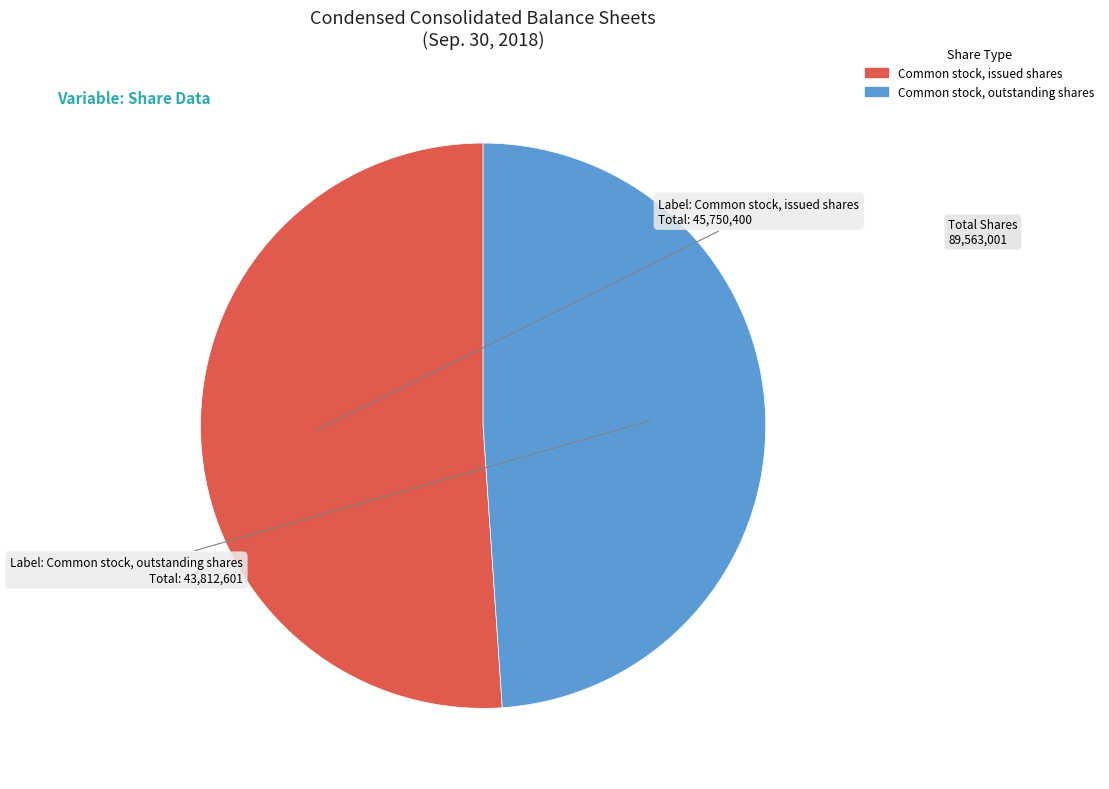

Which has a higher value, Common stock, issued shares or Common stock, outstanding shares?

Common stock, issued shares